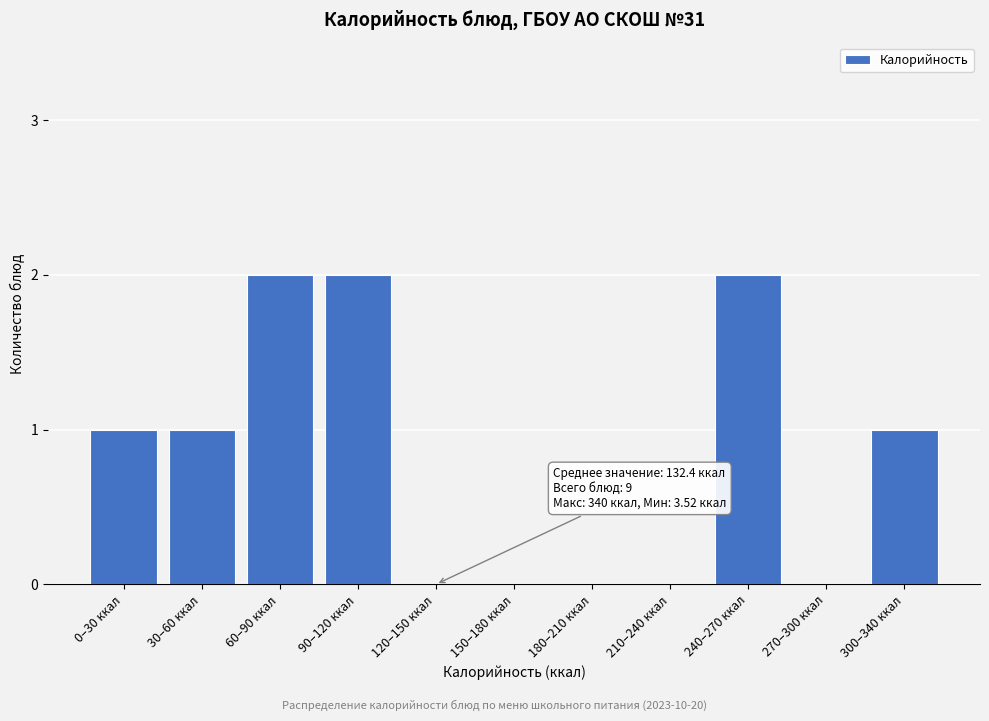

Reading left to right, transcribe all the data shown in this chart.

0–30 ккал=1	30–60 ккал=1	60–90 ккал=2	90–120 ккал=2	120–150 ккал=0	150–180 ккал=0	180–210 ккал=0	210–240 ккал=0	240–270 ккал=2	270–300 ккал=0	300–340 ккал=1